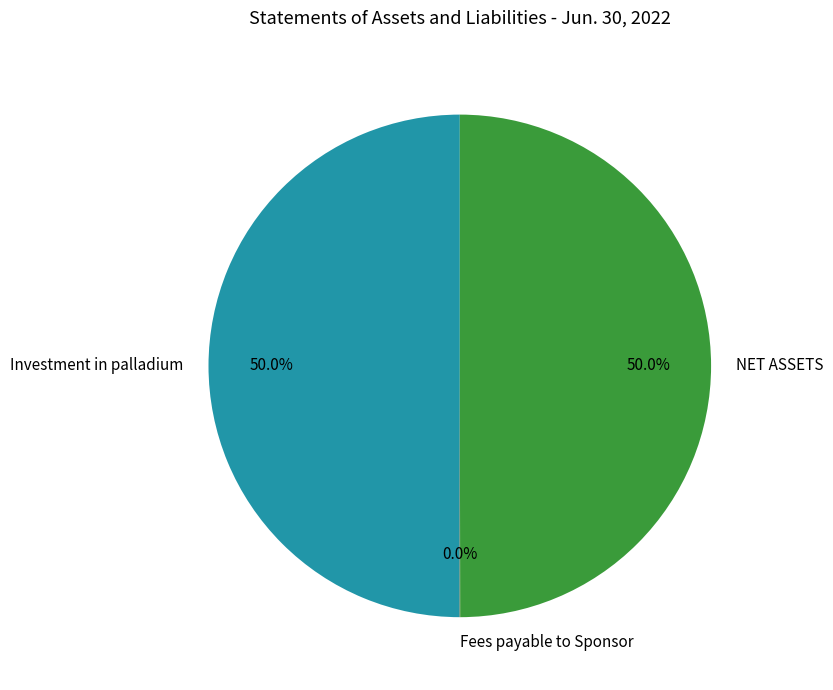

Combined, what portion of the pie is NET ASSETS and Investment in palladium?

100.0%